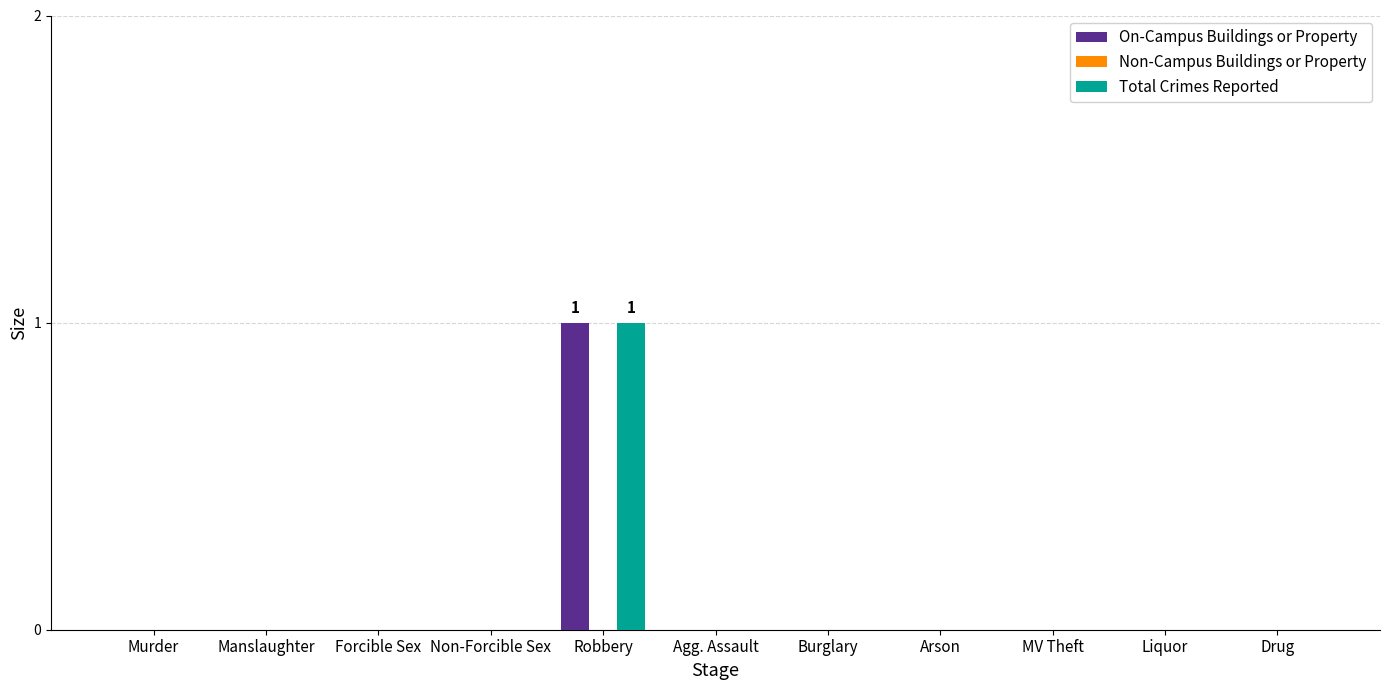

The On-Campus Buildings or Property series shows 0 at Murder. True or false?

True